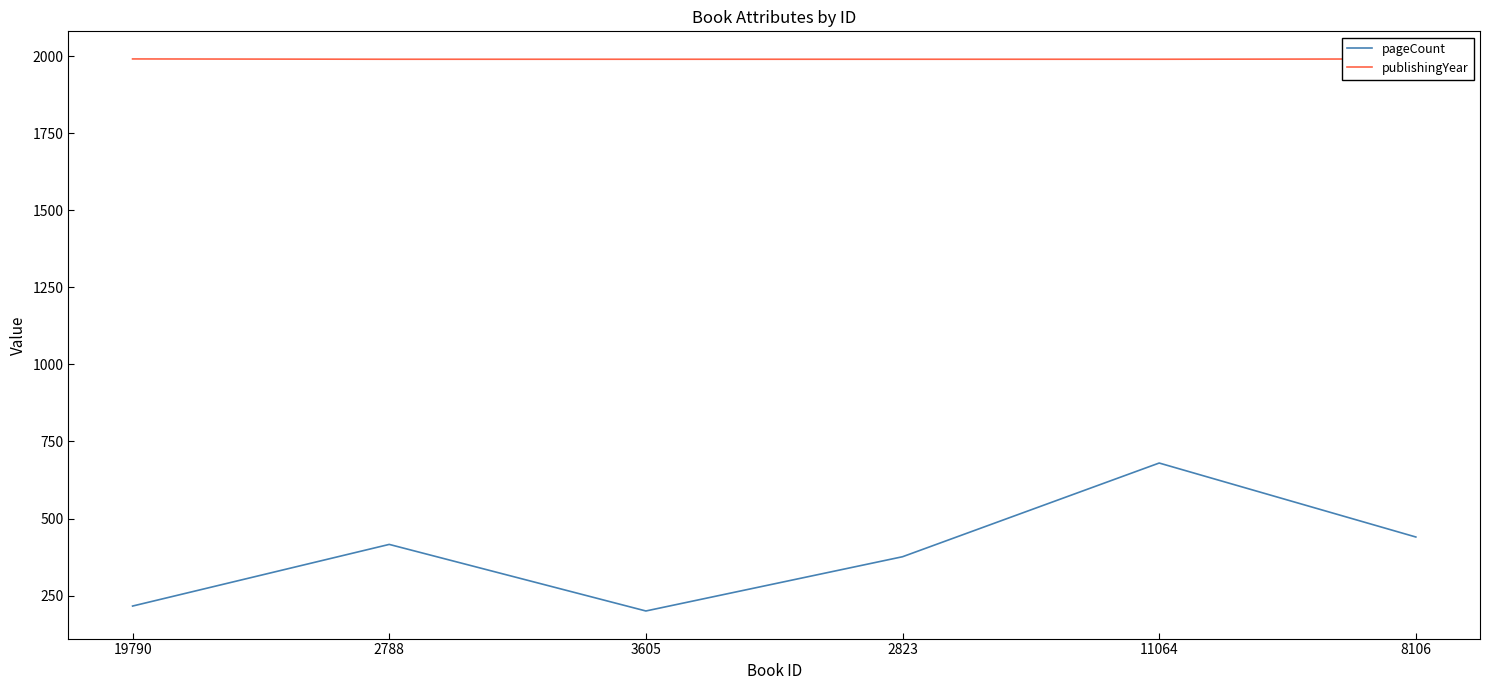

Which label corresponds to the smallest value in the chart?

3605